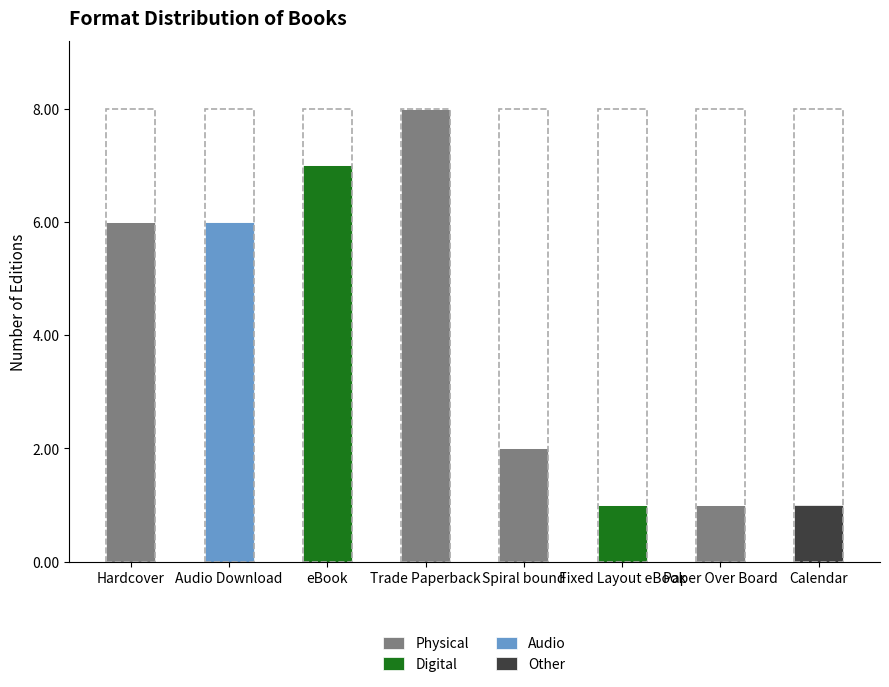

The Physical series shows 8 at Hardcover. True or false?

False